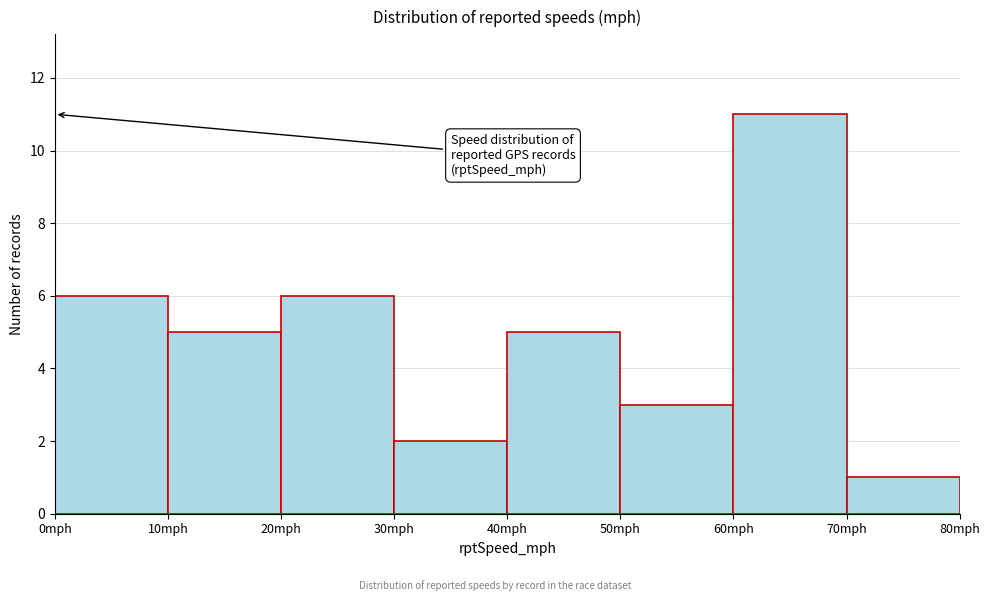

Reading left to right, transcribe this chart: for each bar, give the range it covers on the x-axis and its height. The values are not printed on the chart, so give them approximately, as read against the axis.

0 to 10: 6
10 to 20: 5
20 to 30: 6
30 to 40: 2
40 to 50: 5
50 to 60: 3
60 to 70: 11
70 to 80: 1